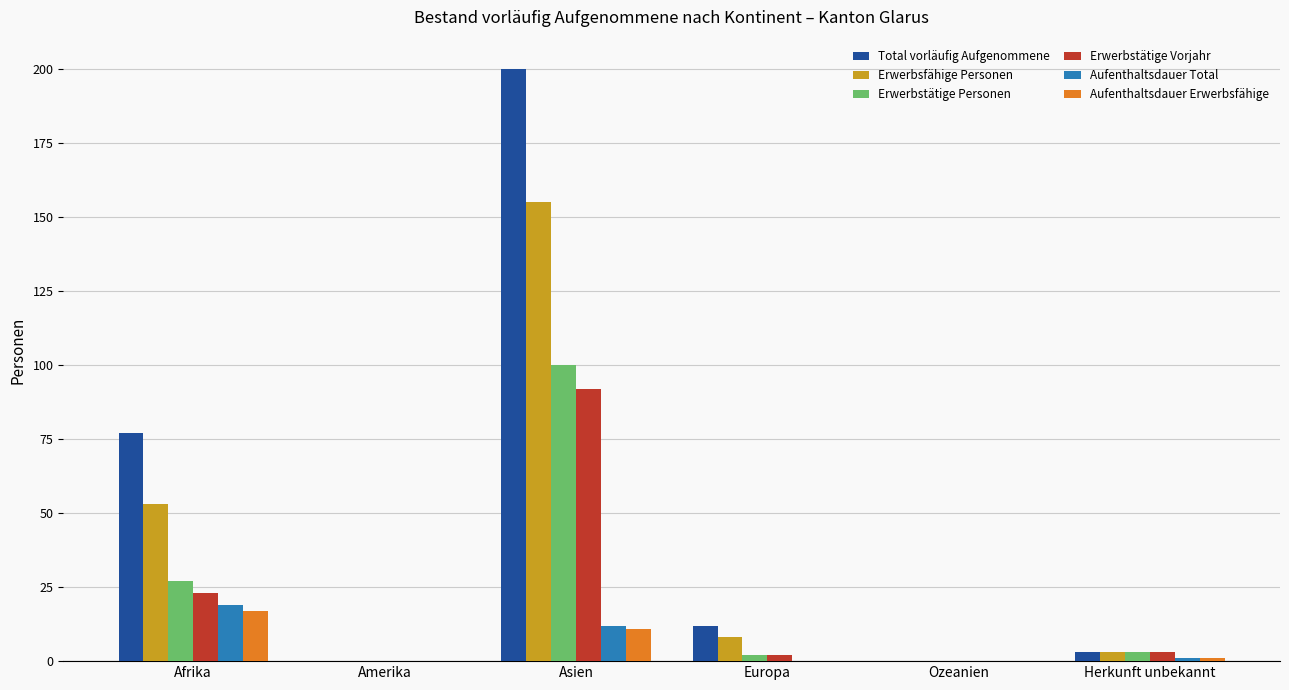

Is the value of Aufenthaltsdauer Total at Ozeanien greater than the value of Aufenthaltsdauer Erwerbsfähige at Afrika?

No